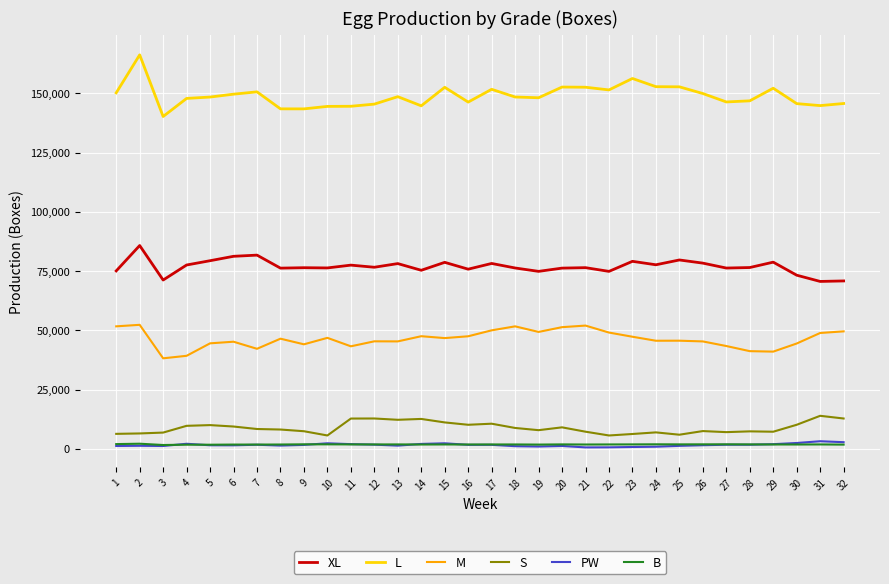

What is the sum of the L values at 13 and 16?

294997